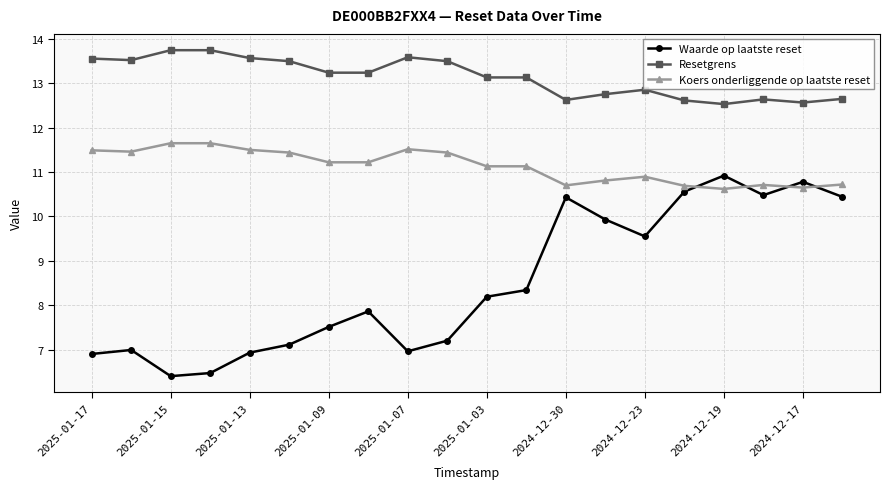

At how many categories does at least one series exceed 8?

20